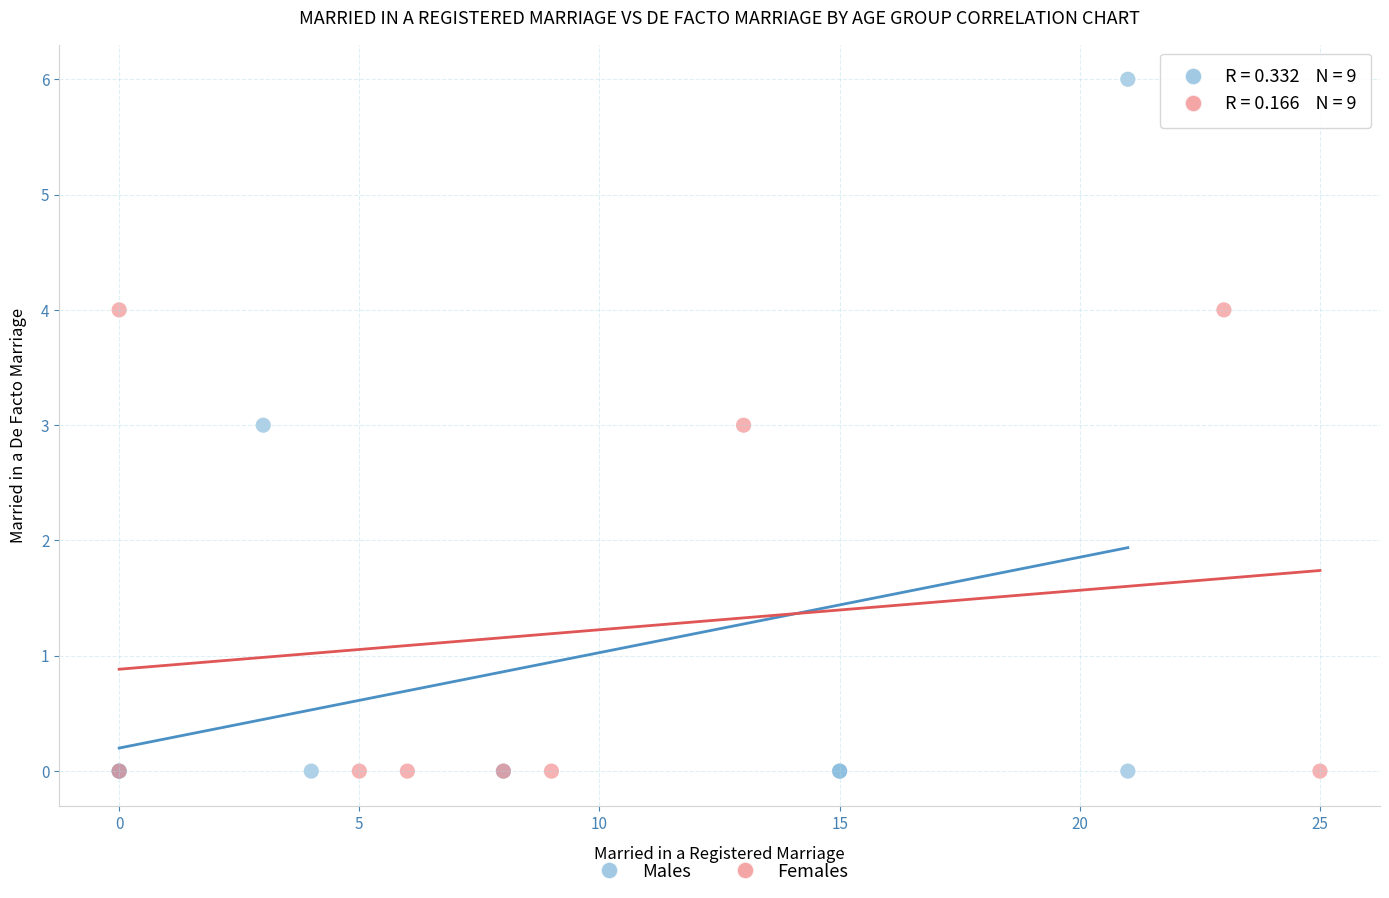

Which series has the largest Y range (max minus min)?

Males